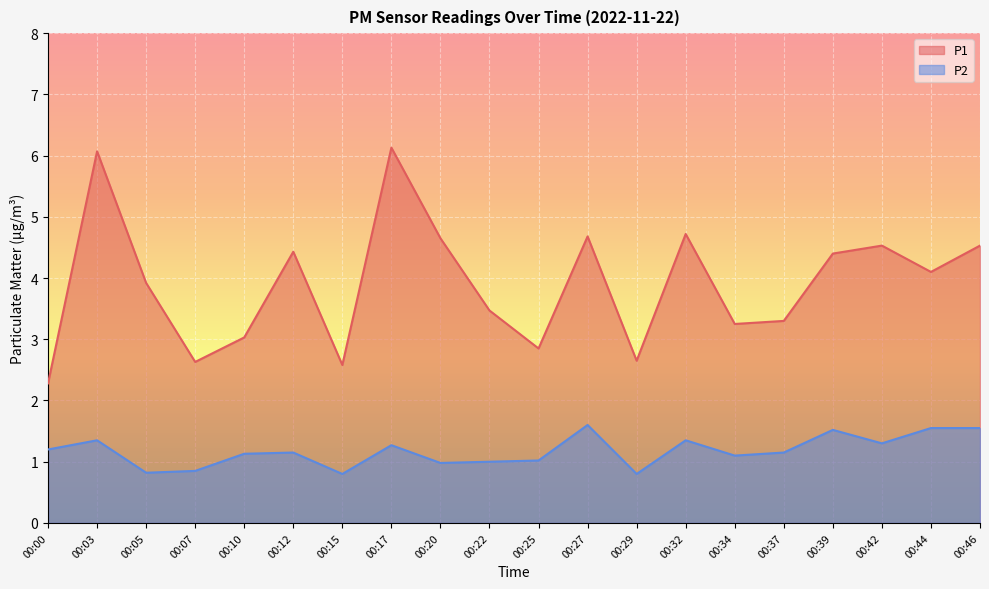

The P2 series shows 1.1 at 00:05. True or false?

False